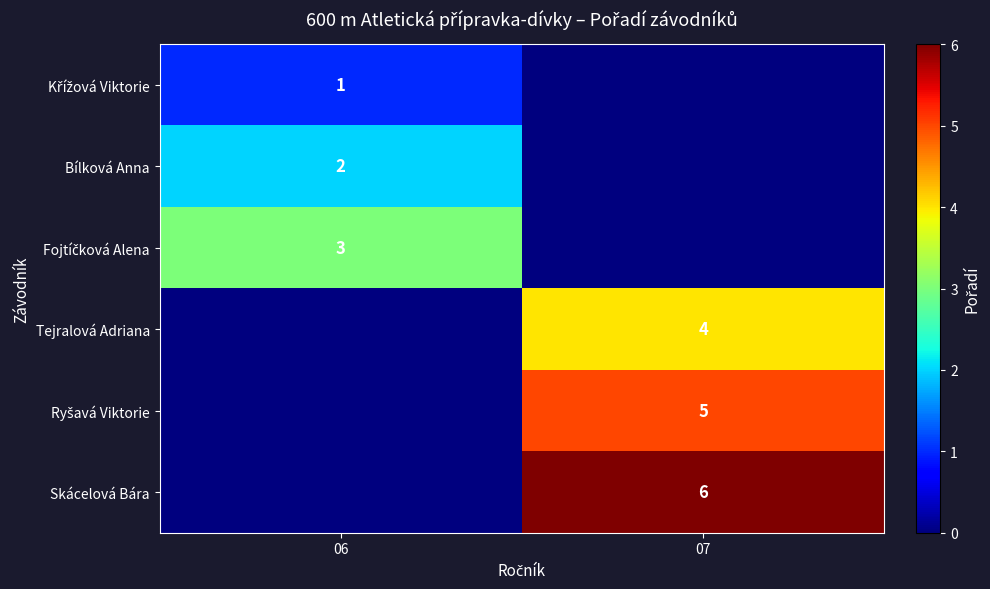

The value of Tejralová Adriana at 07 is 4. True or false?

True